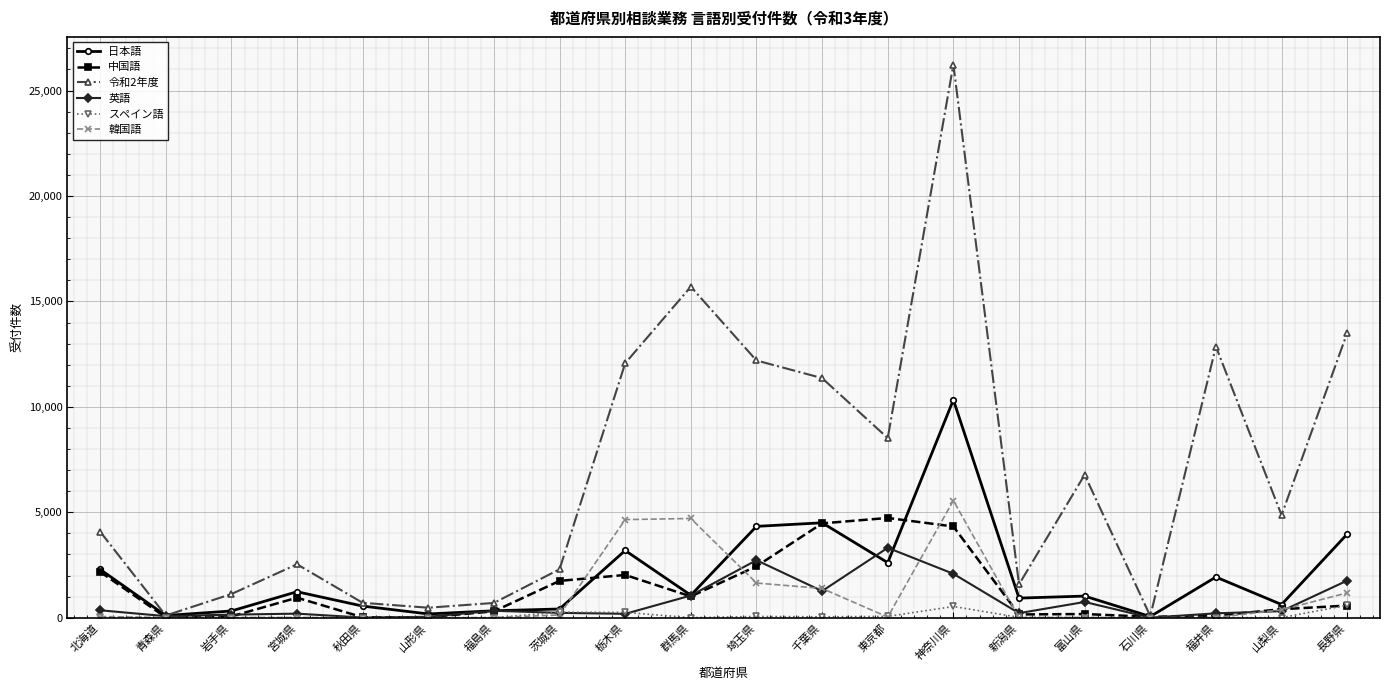

At which label is 韓国語 closest to 2778?

埼玉県